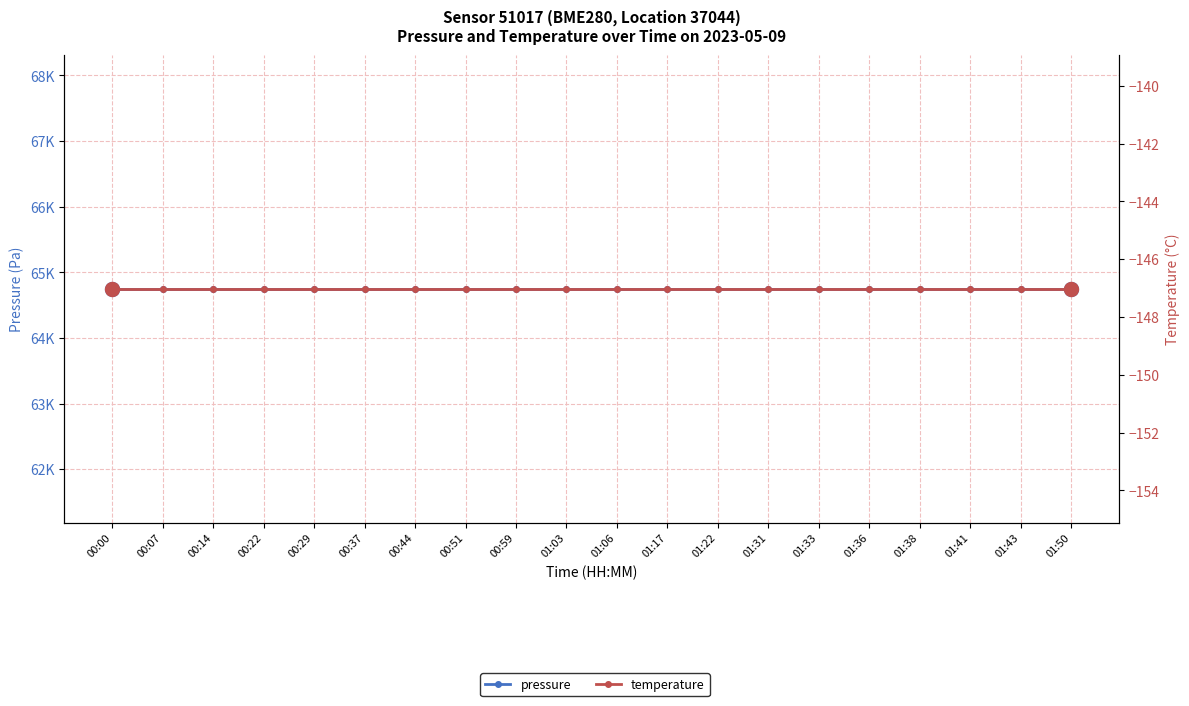

Which series has the largest total across all categories?

pressure